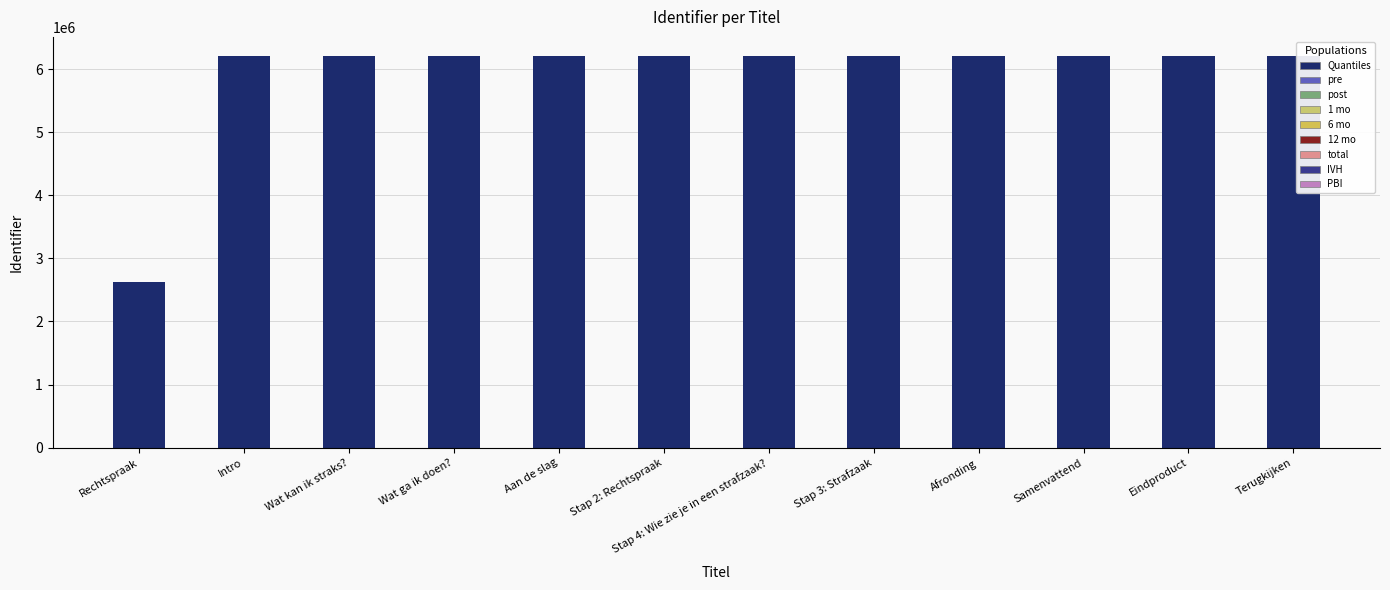

What is the ratio of the value at Wat kan ik straks? to the value at Eindproduct?

1.0